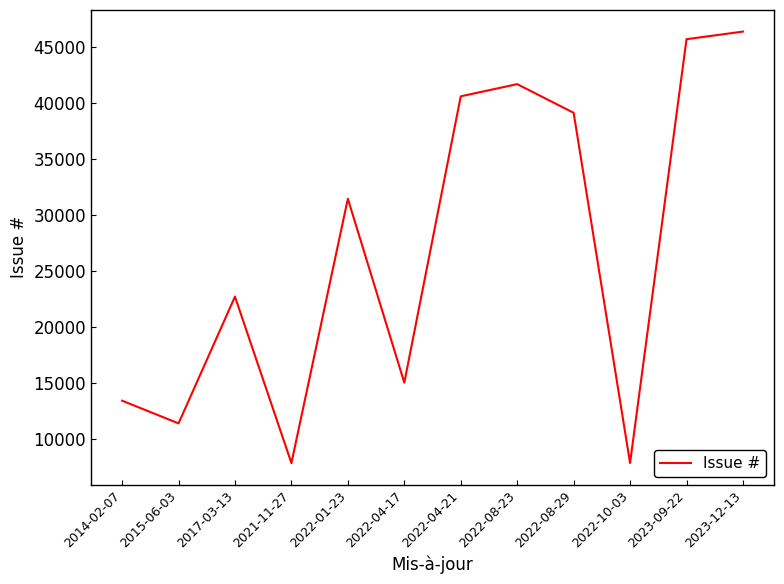

Is it true that the value at 2015-06-03 is 11397?

True